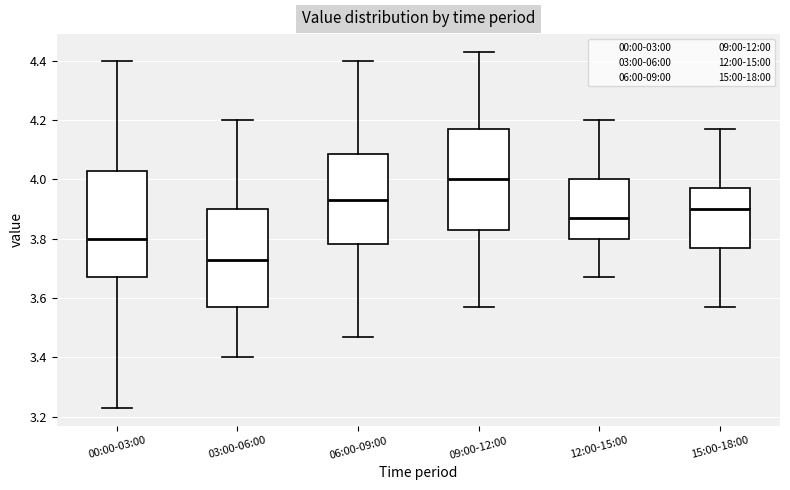

Which box's median line is the highest?

09:00-12:00